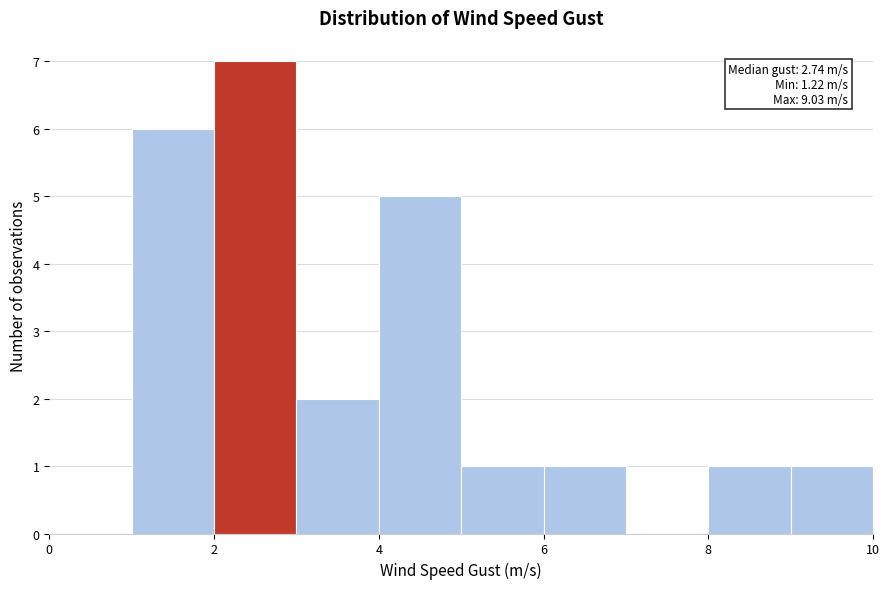

Over which range of the x-axis is the bar tallest?

2 to 3